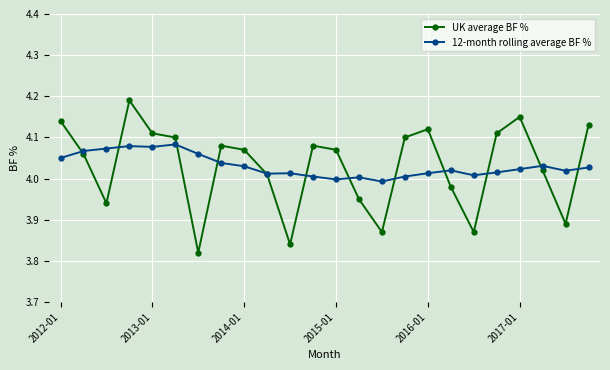

How many values in the UK average BF % series exceed 4?

16